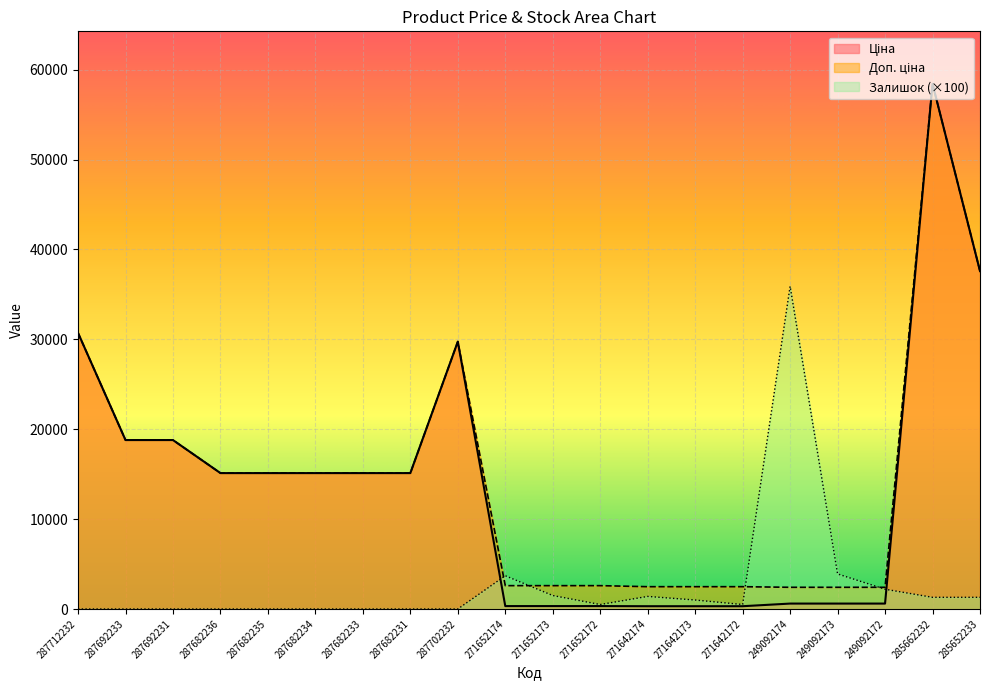

At which label does Доп. ціна reach its minimum?

249092174